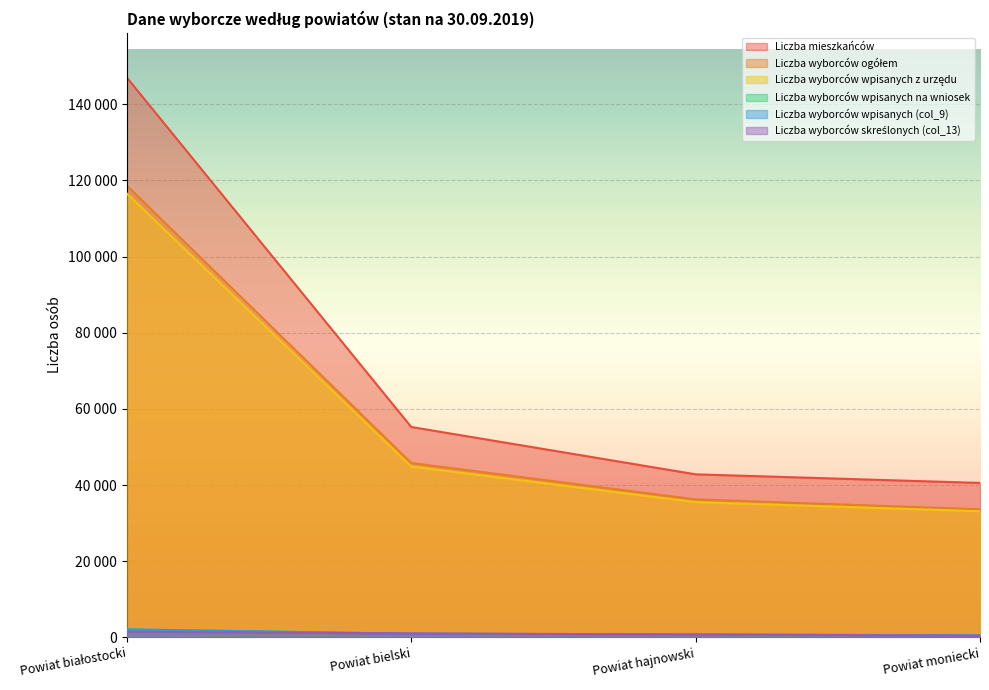

True or false: Liczba mieszkańców and Liczba wyborców ogółem intersect in this chart.

False